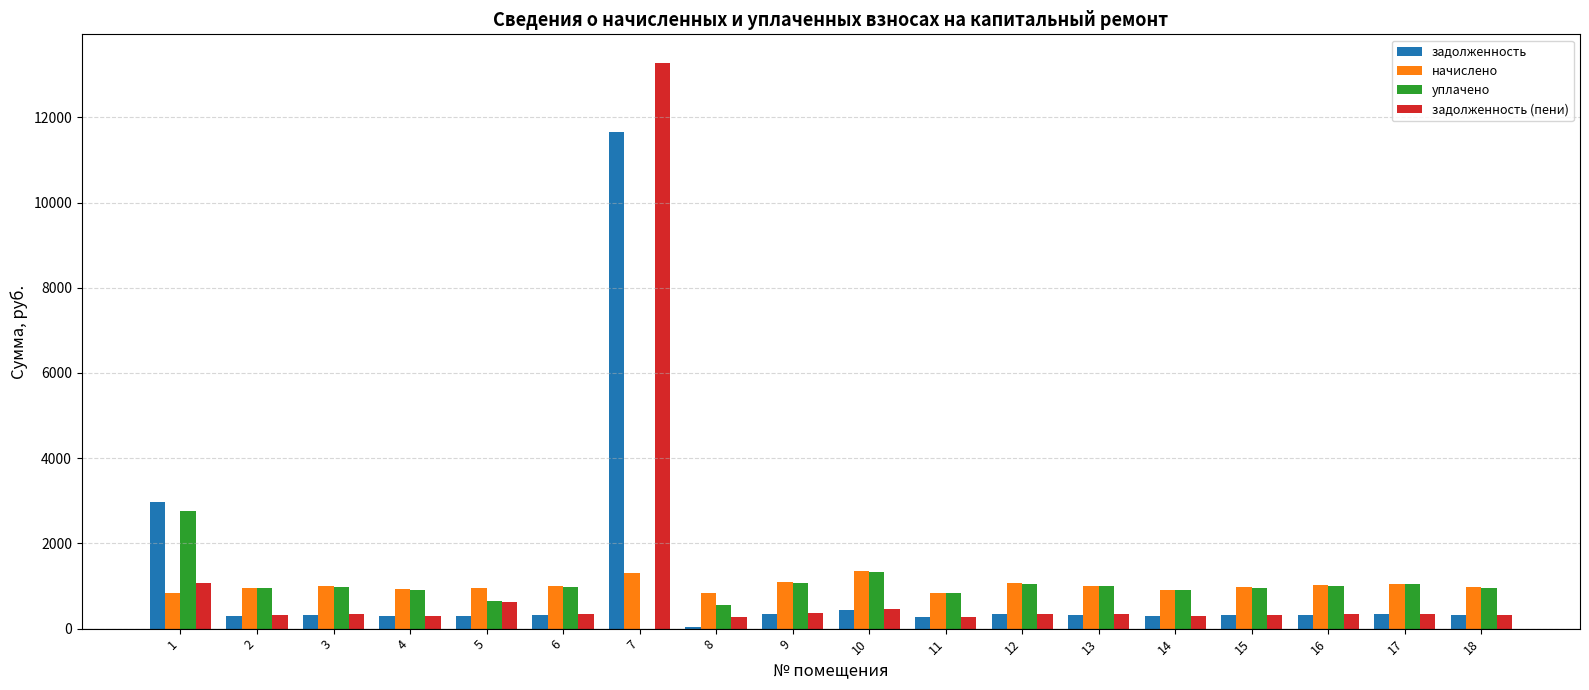

The value of начислено at 17 is 1058.4. True or false?

True